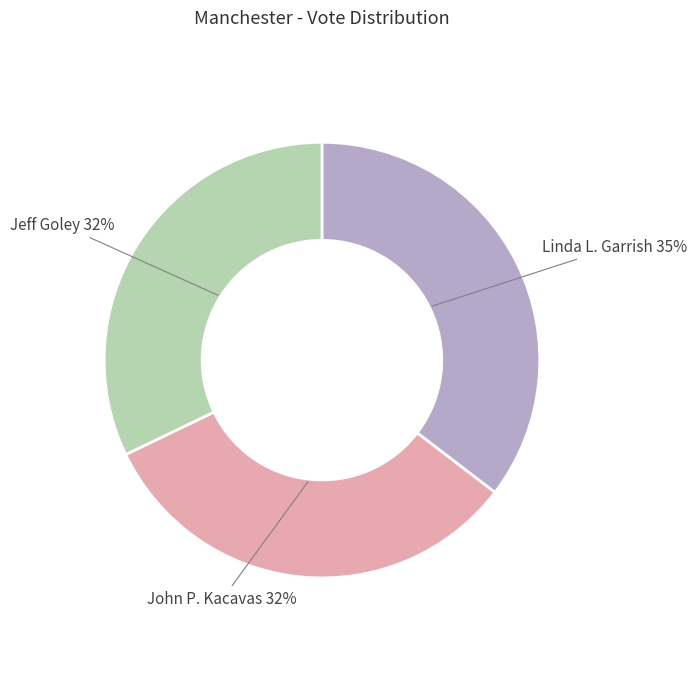

How many slices are in this pie chart?

3